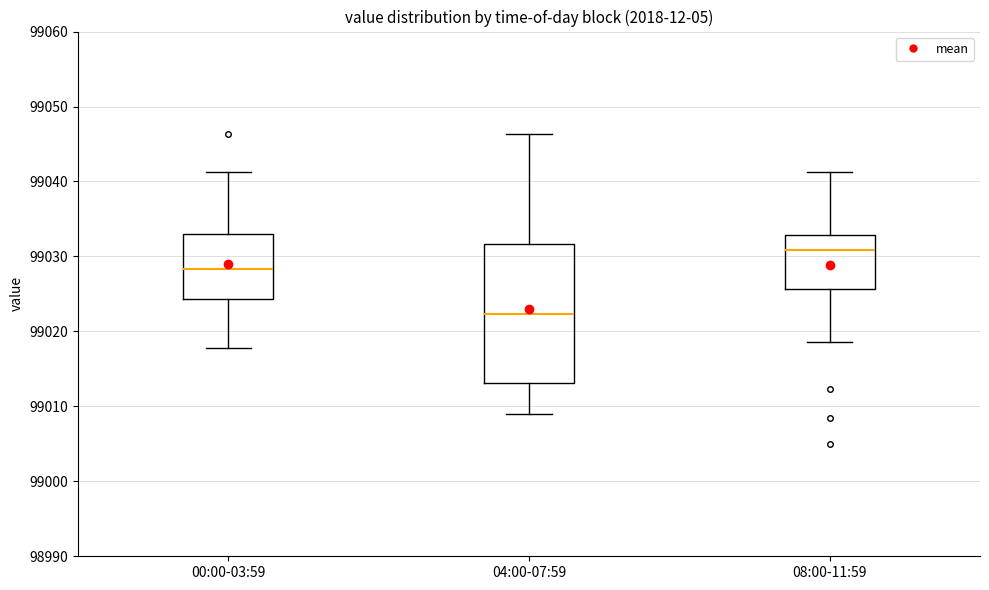

Where does the lower whisker of the box for 08:00-11:59 end on the y-axis? The values are not printed on the chart, so give them approximately, as read against the axis.

99019